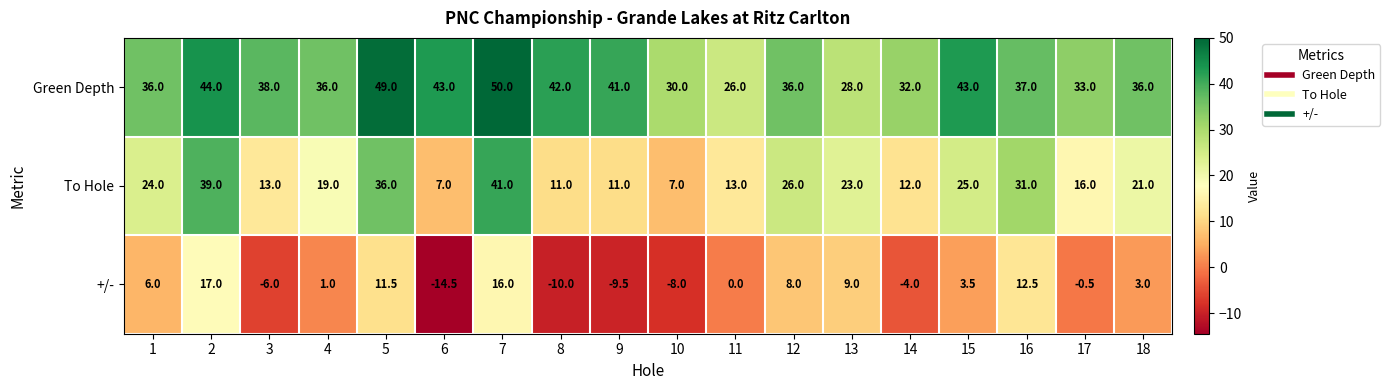

At which category is the sum across all series the highest?

7